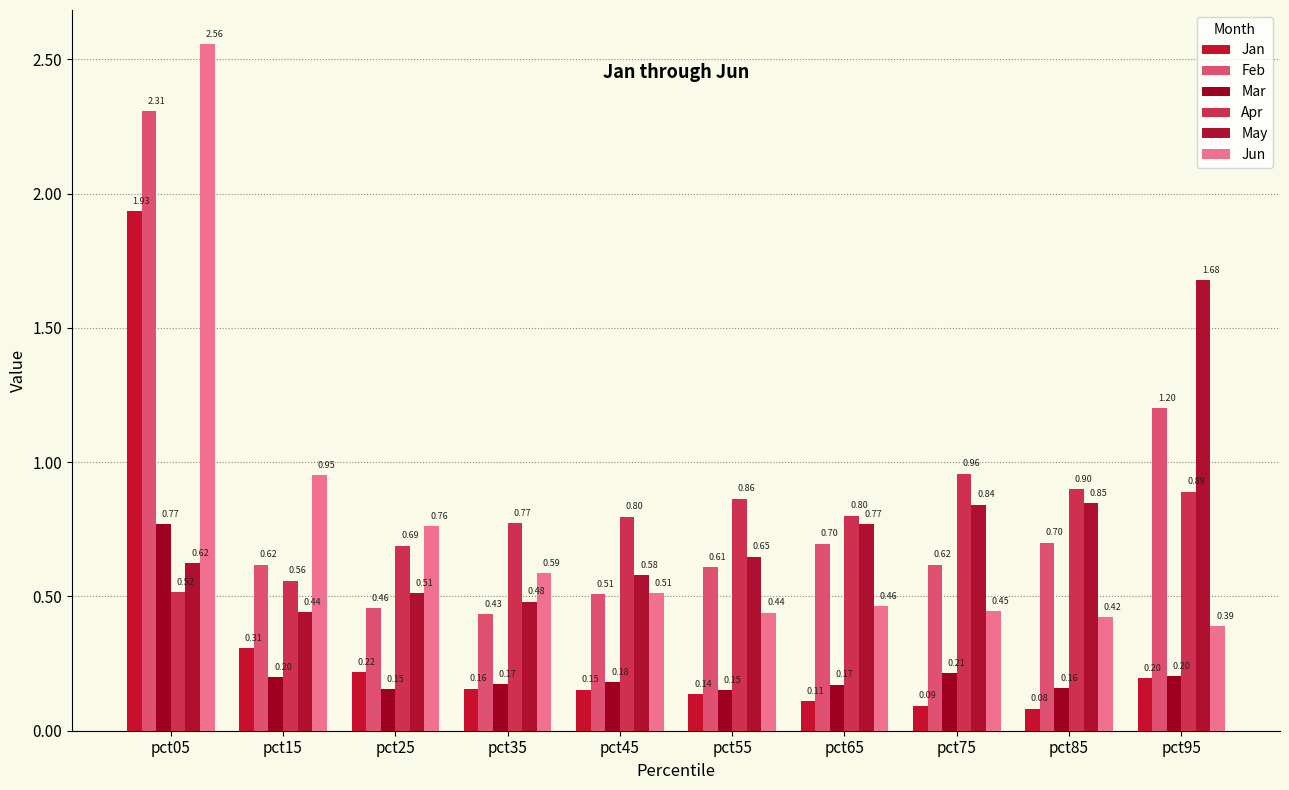

What is the value of the Apr bar at the 2nd from the left?

0.6